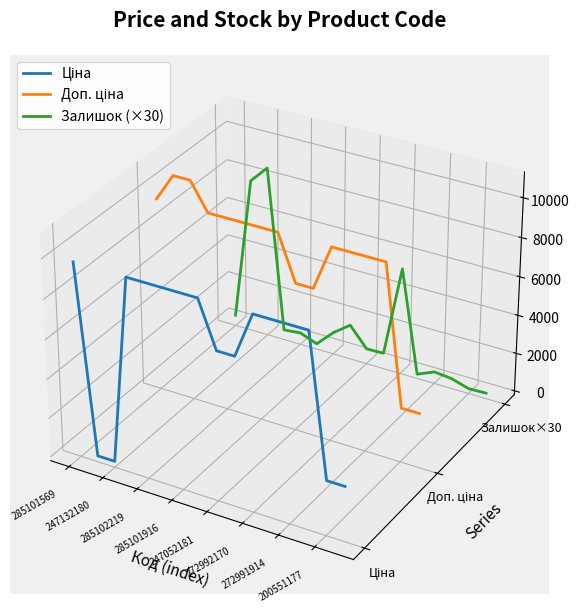

True or false: Залишок (×30) has a value of -0.0 at 247052181.

False